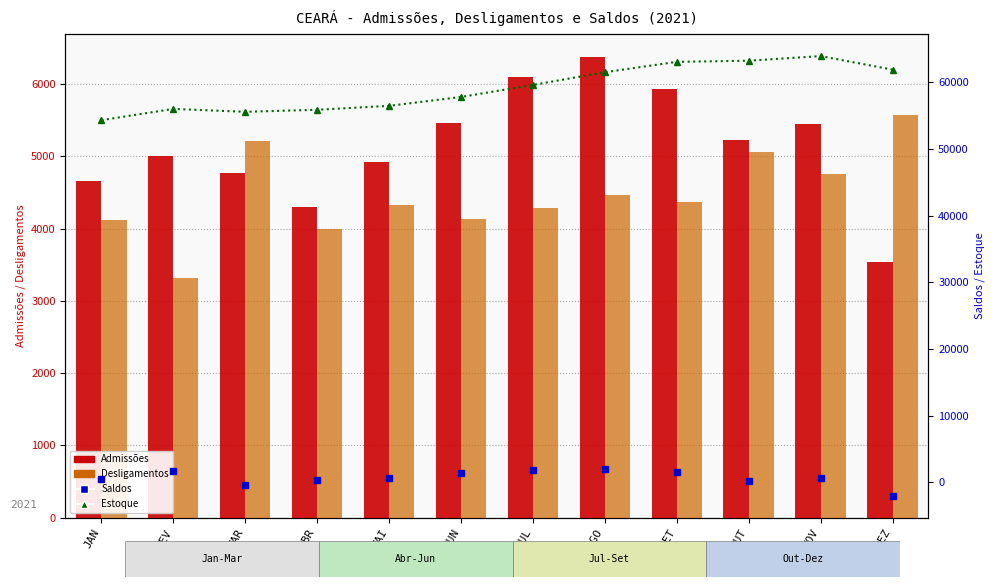

At which label is Desligamentos closest to 4446?

AGO